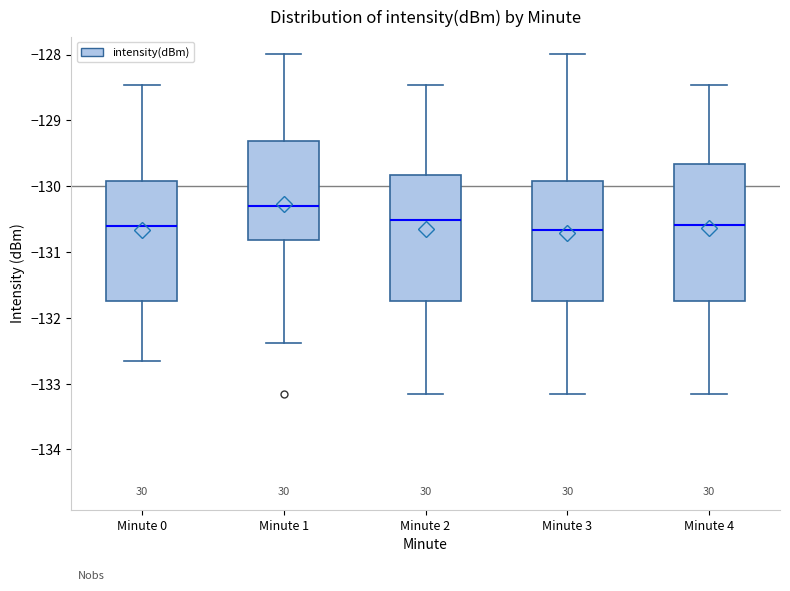

Reading left to right, read every box against the y-axis: the position of its median line, the range the box covers, and the ends of its whiskers. The values are not printed on the chart, so give them approximately, as read against the axis.

Minute 0: median -130.6, box -131.7 to -129.9, whiskers -132.7 to -128.5
Minute 1: median -130.3, box -130.8 to -129.3, whiskers -132.4 to -128.0
Minute 2: median -130.5, box -131.7 to -129.8, whiskers -133.2 to -128.5
Minute 3: median -130.7, box -131.7 to -129.9, whiskers -133.2 to -128.0
Minute 4: median -130.6, box -131.7 to -129.7, whiskers -133.2 to -128.5